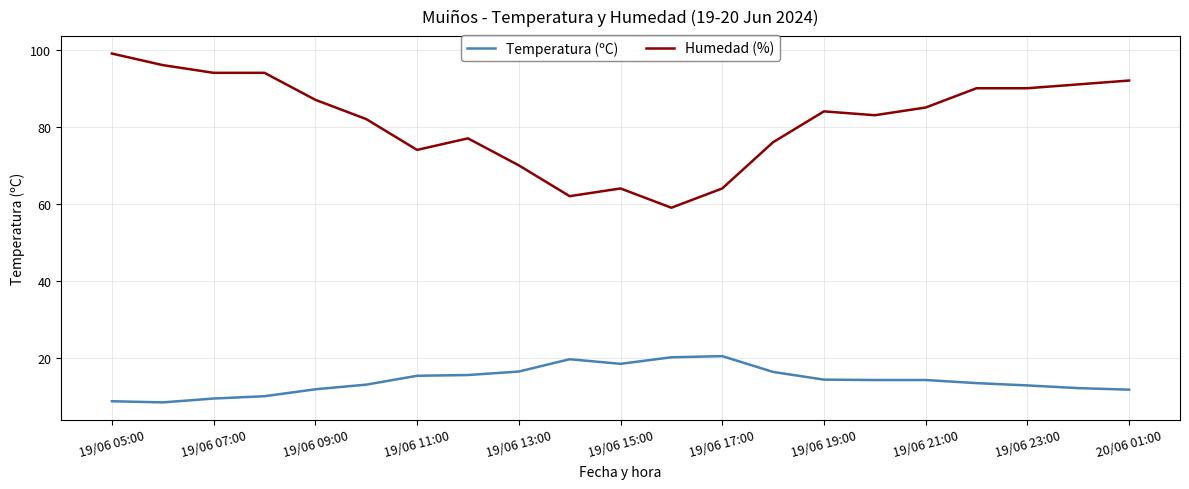

List the series in order of their overall mean, highest first.

Humedad (%), Temperatura (ºC)